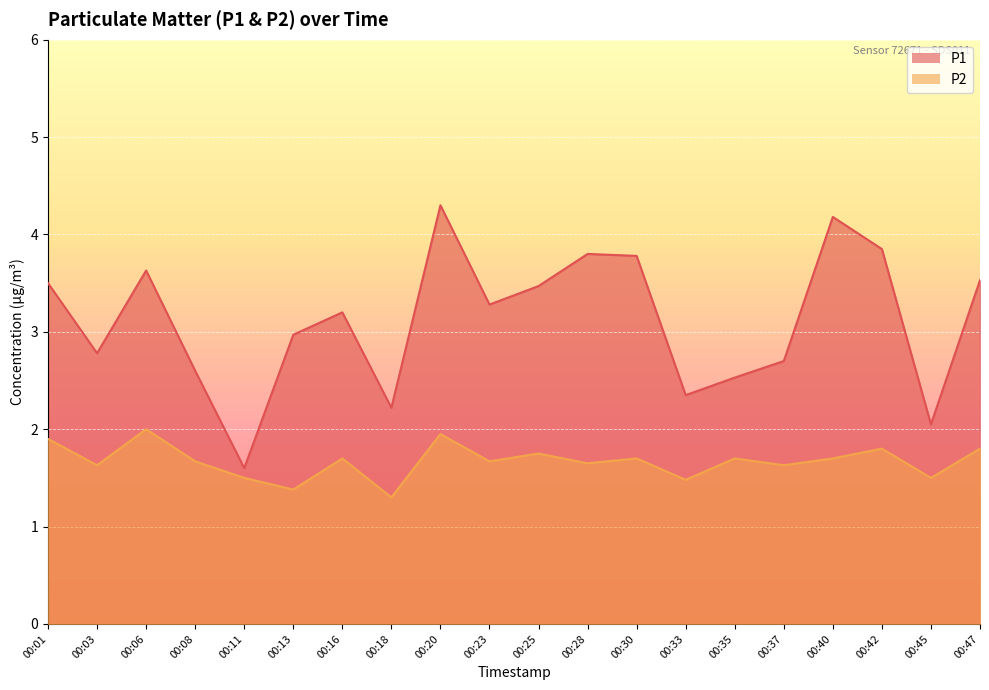

Rank the categories by P2 value from lowest to highest.

00:18, 00:13, 00:33, 00:11, 00:45, 00:03, 00:37, 00:28, 00:08, 00:23, 00:16, 00:30, 00:35, 00:40, 00:25, 00:42, 00:47, 00:01, 00:20, 00:06